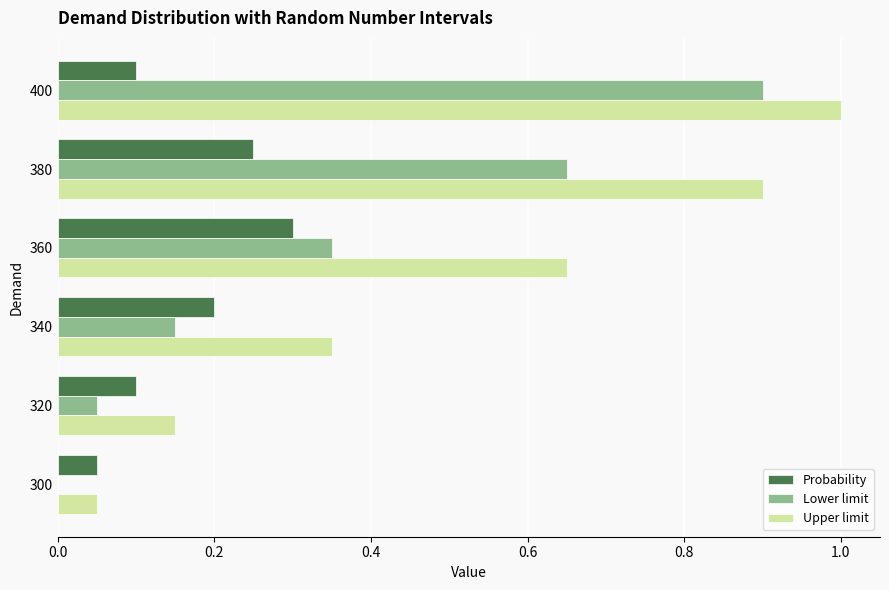

What is the greatest value displayed?

1.0